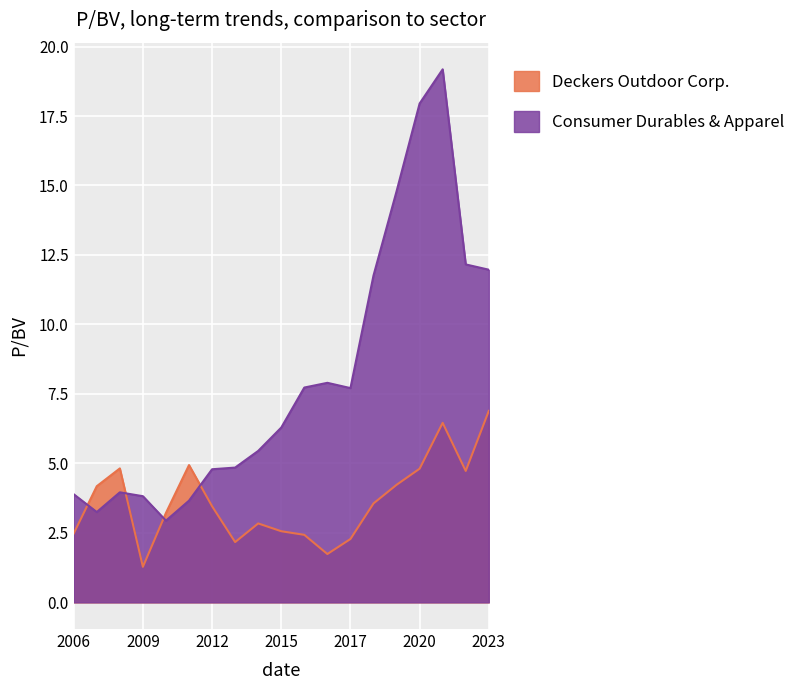

At which category does Consumer Durables & Apparel reach its first local valley?

2007-03-16